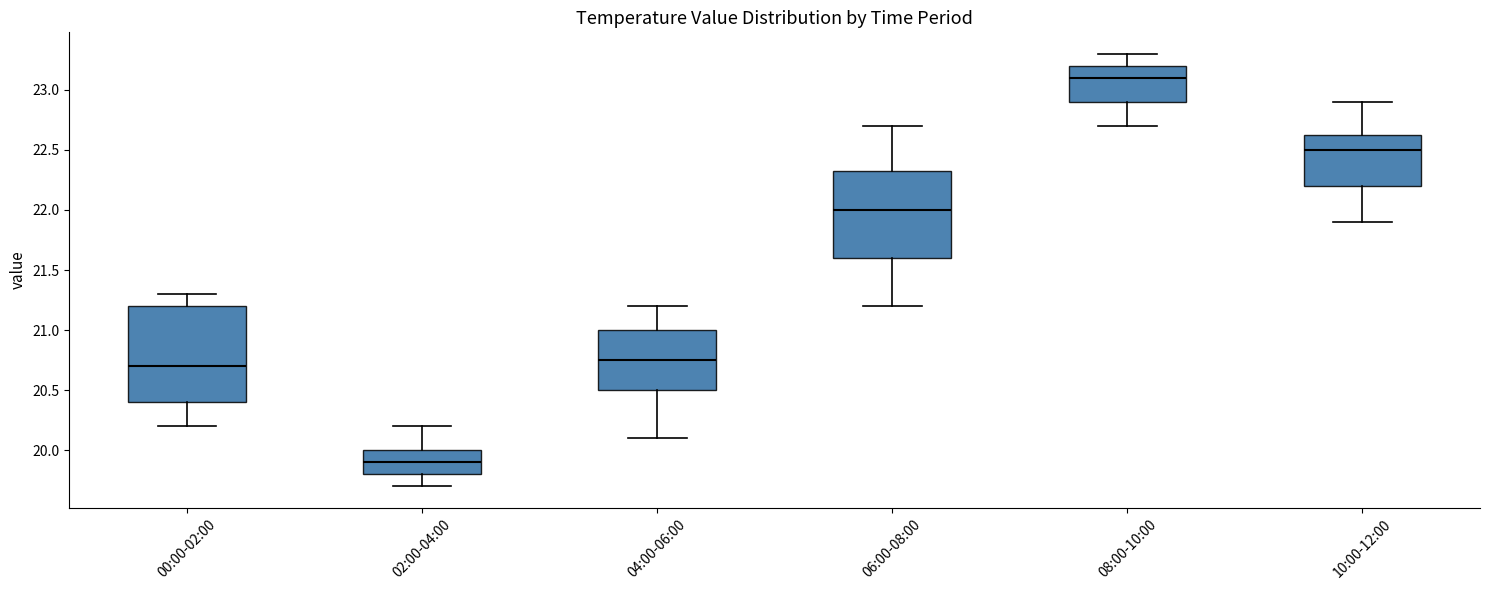

Reading left to right, transcribe this box plot: for each box, give where its median line is, the range the box spans, and where its two whiskers end, as read against the y-axis. The values are not printed on the chart, so give them approximately, as read against the axis.

00:00-02:00: median 20.70, box 20.40 to 21.20, whiskers 20.20 to 21.30
02:00-04:00: median 19.90, box 19.80 to 20.00, whiskers 19.70 to 20.20
04:00-06:00: median 20.75, box 20.50 to 21.00, whiskers 20.10 to 21.20
06:00-08:00: median 22.00, box 21.60 to 22.35, whiskers 21.20 to 22.70
08:00-10:00: median 23.10, box 22.90 to 23.20, whiskers 22.70 to 23.30
10:00-12:00: median 22.50, box 22.20 to 22.65, whiskers 21.90 to 22.90